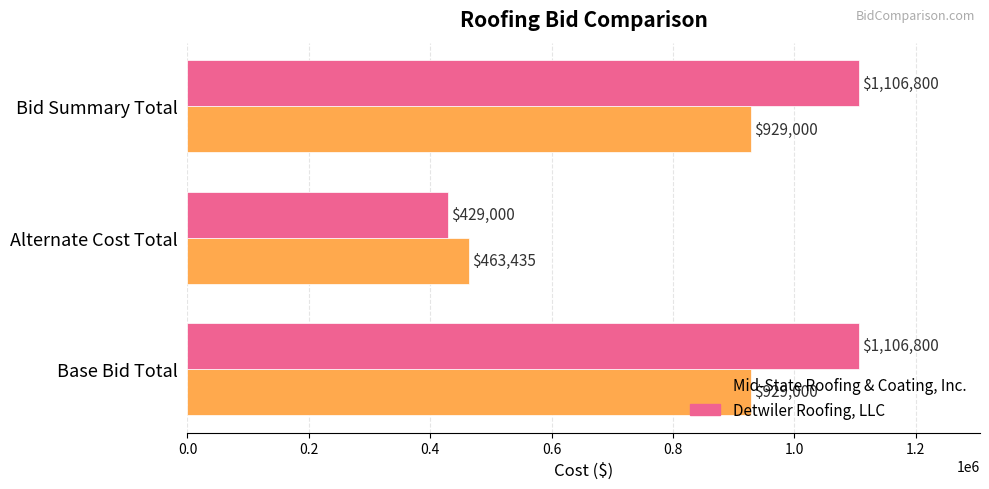

Which series has the largest total across all categories?

Detwiler Roofing, LLC